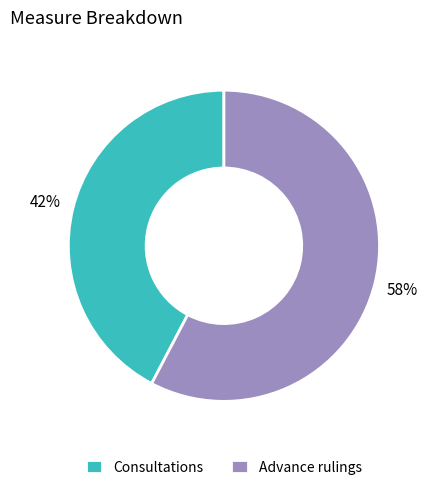

How many slices are in this pie chart?

2